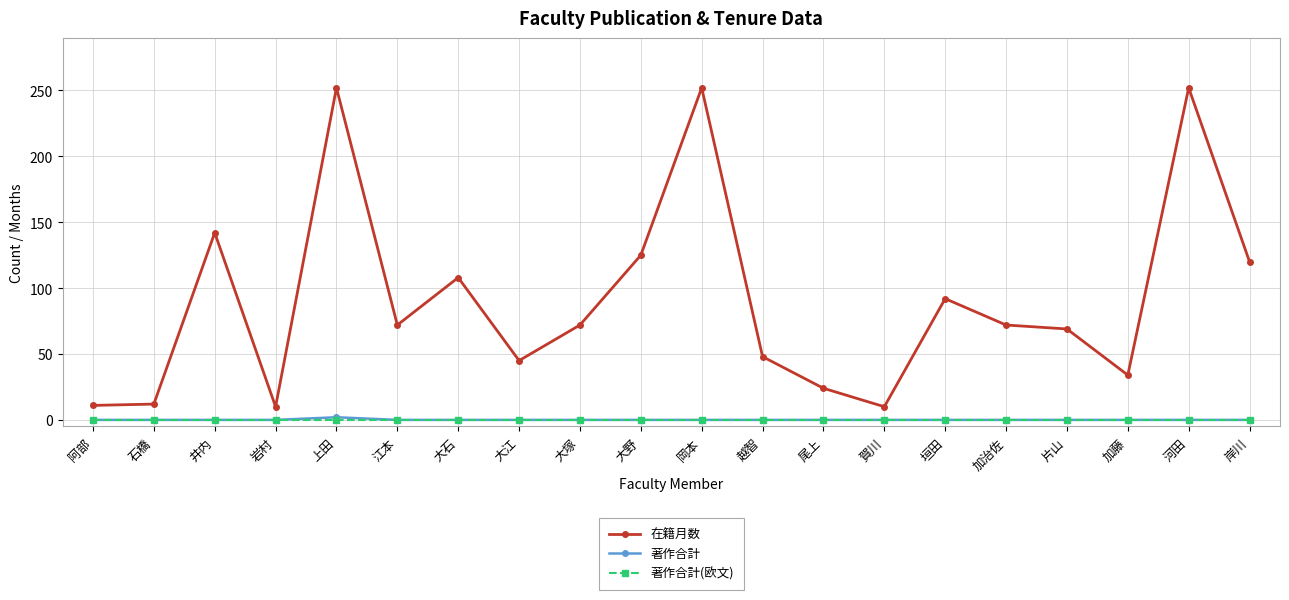

What is the greatest value displayed?

252